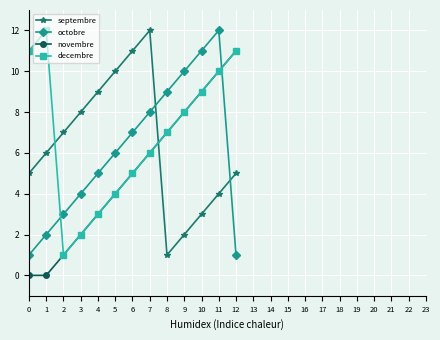

Reading right to left, list all the values displayed in this chart.

septembre: 12=5	11=4	10=3	9=2	8=1	7=12	6=11	5=10	4=9	3=8	2=7	1=6	0=5
octobre: 12=1	11=12	10=11	9=10	8=9	7=8	6=7	5=6	4=5	3=4	2=3	1=2	0=1
novembre: 12=11	11=10	10=9	9=8	8=7	7=6	6=5	5=4	4=3	3=2	2=1	1=0	0=0
decembre: 12=11	11=10	10=9	9=8	8=7	7=6	6=5	5=4	4=3	3=2	2=1	1=12	0=11